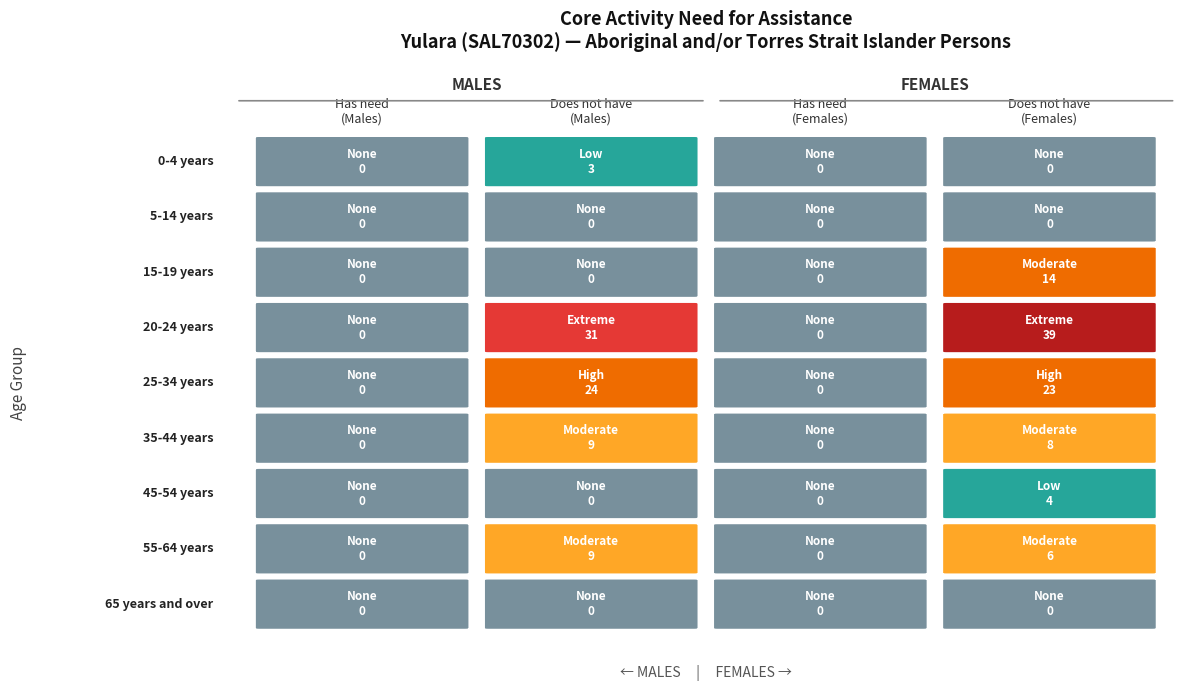

Reading right to left, what are all the values shown in this chart?

0-4 years: 3=0	2=0	1=3	0=0
5-14 years: 3=0	2=0	1=0	0=0
15-19 years: 3=14	2=0	1=0	0=0
20-24 years: 3=39	2=0	1=31	0=0
25-34 years: 3=23	2=0	1=24	0=0
35-44 years: 3=8	2=0	1=9	0=0
45-54 years: 3=4	2=0	1=0	0=0
55-64 years: 3=6	2=0	1=9	0=0
65 years and over: 3=0	2=0	1=0	0=0